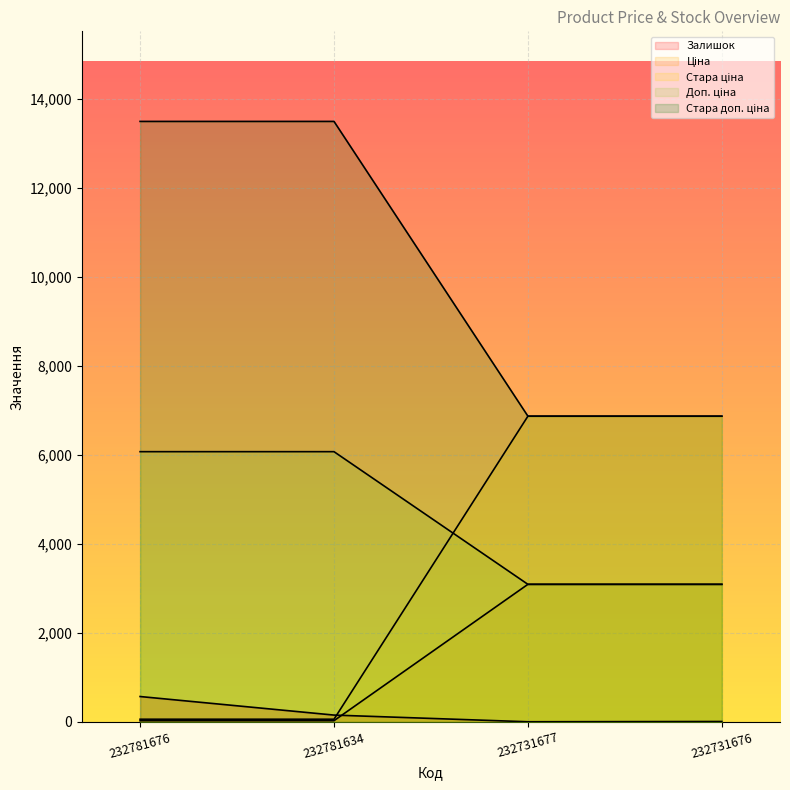

What is the sum of all Залишок values?

735.0